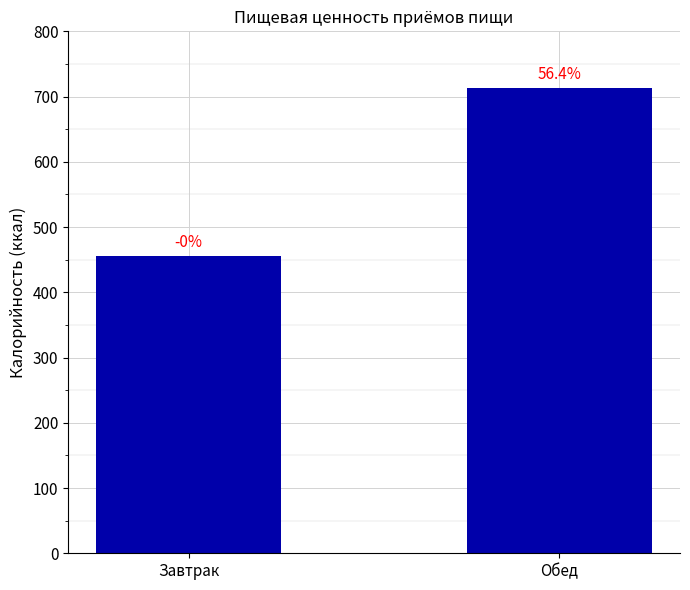

At which label does the data first exceed 713?

Обед